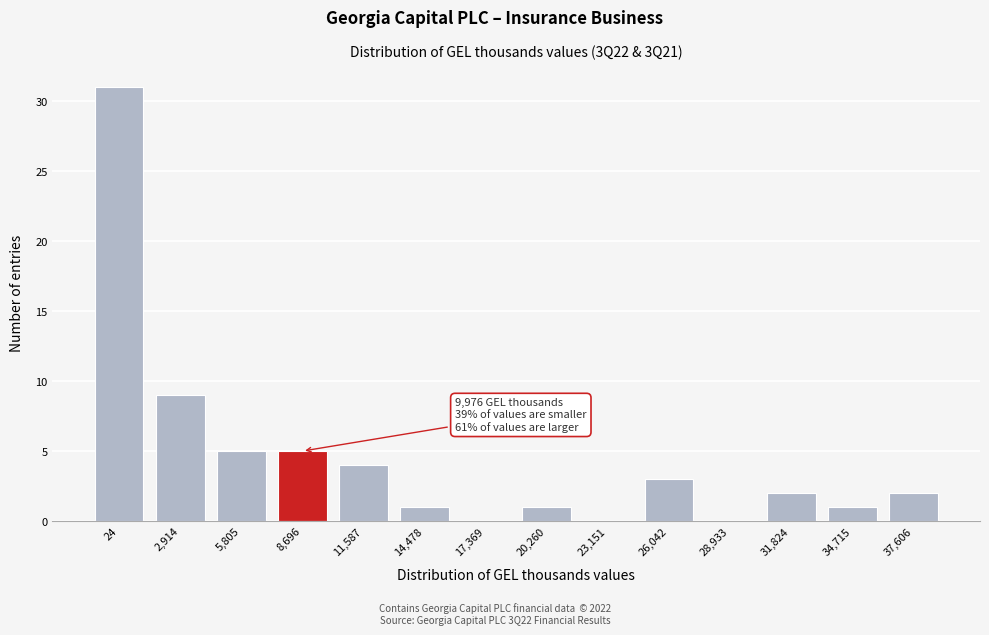

Reading left to right, list all the values displayed in this chart.

24=31	2,914=9	5,805=5	8,696=5	11,587=4	14,478=1	17,369=0	20,260=1	23,151=0	26,042=3	28,933=0	31,824=2	34,715=1	37,606=2